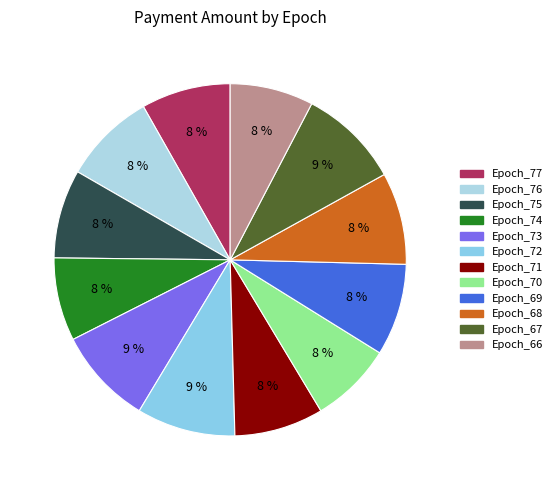

What is the ratio of the value at Epoch_68 to the value at Epoch_67?

0.9